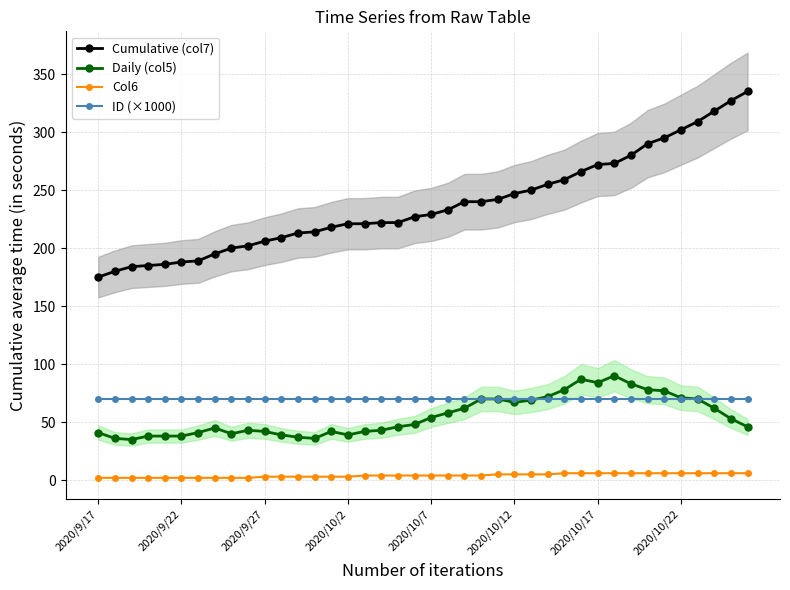

Reading left to right, what are all the values shown in this chart?

Cumulative (col7): 175.0	180.0	184.0	185.0	186.0	188.0	189.0	195.0	200.0	202.0	206.0	209.0	213.0	214.0	218.0	221.0	221.0	222.0	222.0	227.0	229.0	233.0	240.0	240.0	242.0	247.0	250.0	255.0	259.0	266.0	272.0	273.0	280.0	290.0	295.0	302.0	309.0	318.0	327.0	335.0
Daily (col5): 41.0	36.0	35.0	38.0	38.0	38.0	41.0	45.0	40.0	43.0	42.0	39.0	37.0	36.0	42.0	39.0	42.0	43.0	46.0	48.0	54.0	58.0	62.0	70.0	70.0	67.0	69.0	72.0	78.0	87.0	84.0	90.0	83.0	78.0	77.0	71.0	70.0	62.0	53.0	46.0
Col6: 2.0	2.0	2.0	2.0	2.0	2.0	2.0	2.0	2.0	2.0	3.0	3.0	3.0	3.0	3.0	3.0	4.0	4.0	4.0	4.0	4.0	4.0	4.0	4.0	5.0	5.0	5.0	5.0	6.0	6.0	6.0	6.0	6.0	6.0	6.0	6.0	6.0	6.0	6.0	6.0
ID (×1000): 70.0	70.0	70.0	70.0	70.0	70.0	70.0	70.0	70.0	70.0	70.0	70.0	70.0	70.0	70.0	70.0	70.0	70.0	70.0	70.0	70.0	70.0	70.0	70.0	70.0	70.0	70.0	70.0	70.0	70.0	70.0	70.0	70.0	70.0	70.0	70.0	70.0	70.0	70.0	70.0